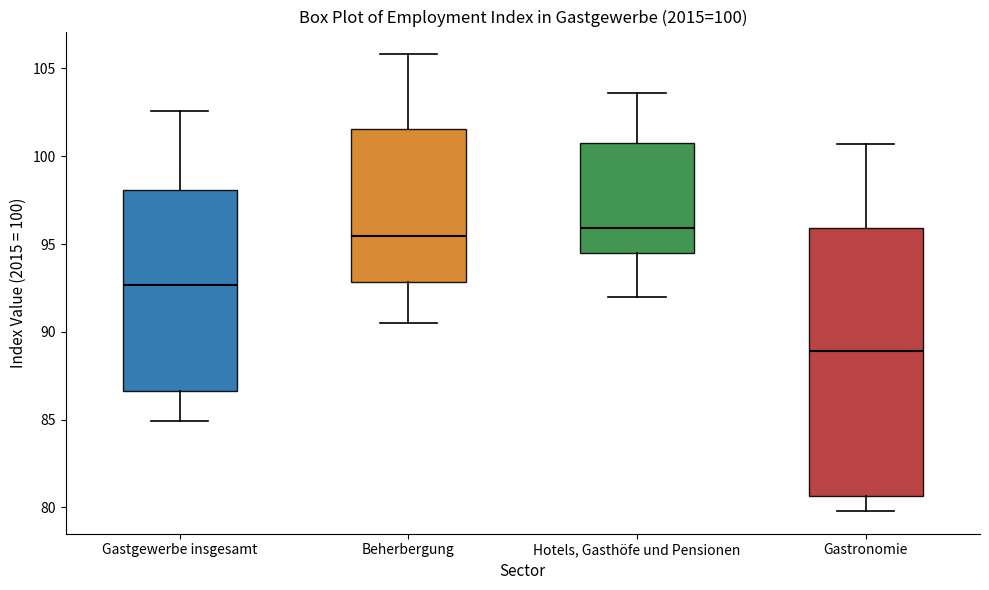

Which box's median line is the lowest?

Gastronomie